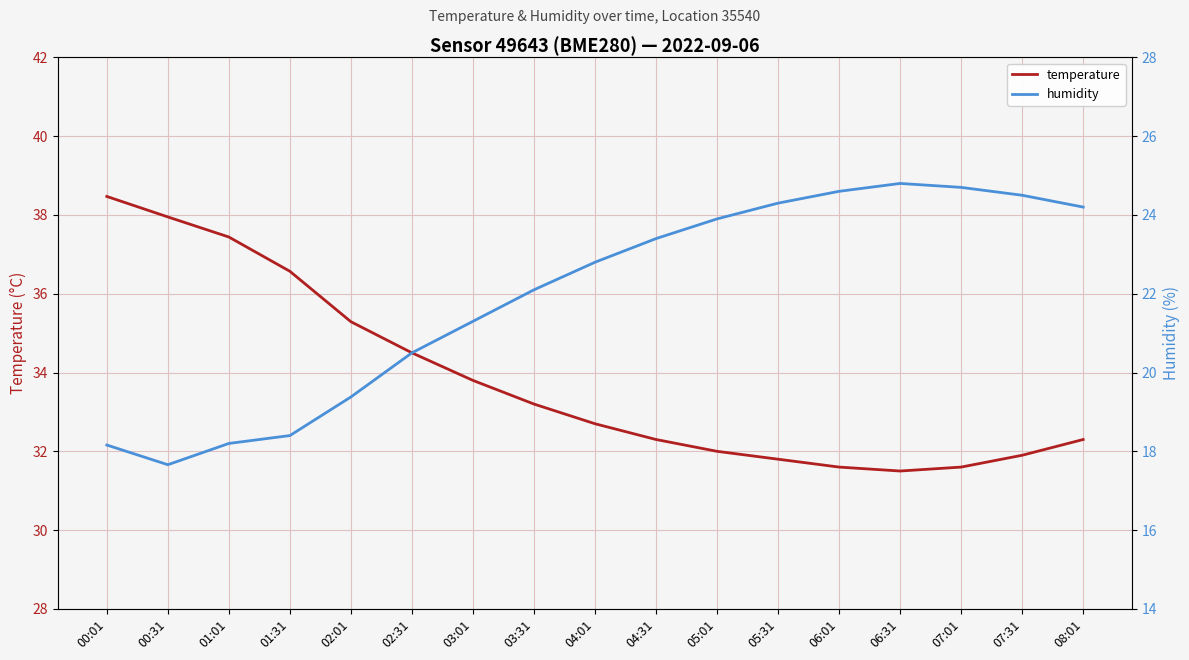

What is the difference between the temperature values at 03:31 and 08:01?

0.9